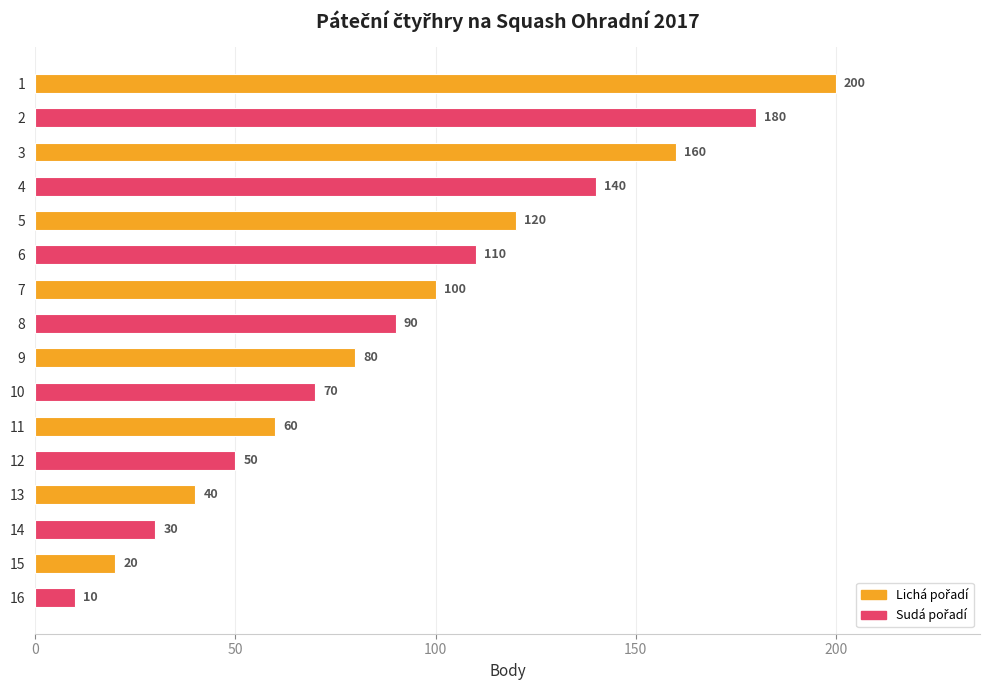

Reading bottom to top, list all the values displayed in this chart.

16=10	15=20	14=30	13=40	12=50	11=60	10=70	9=80	8=90	7=100	6=110	5=120	4=140	3=160	2=180	1=200